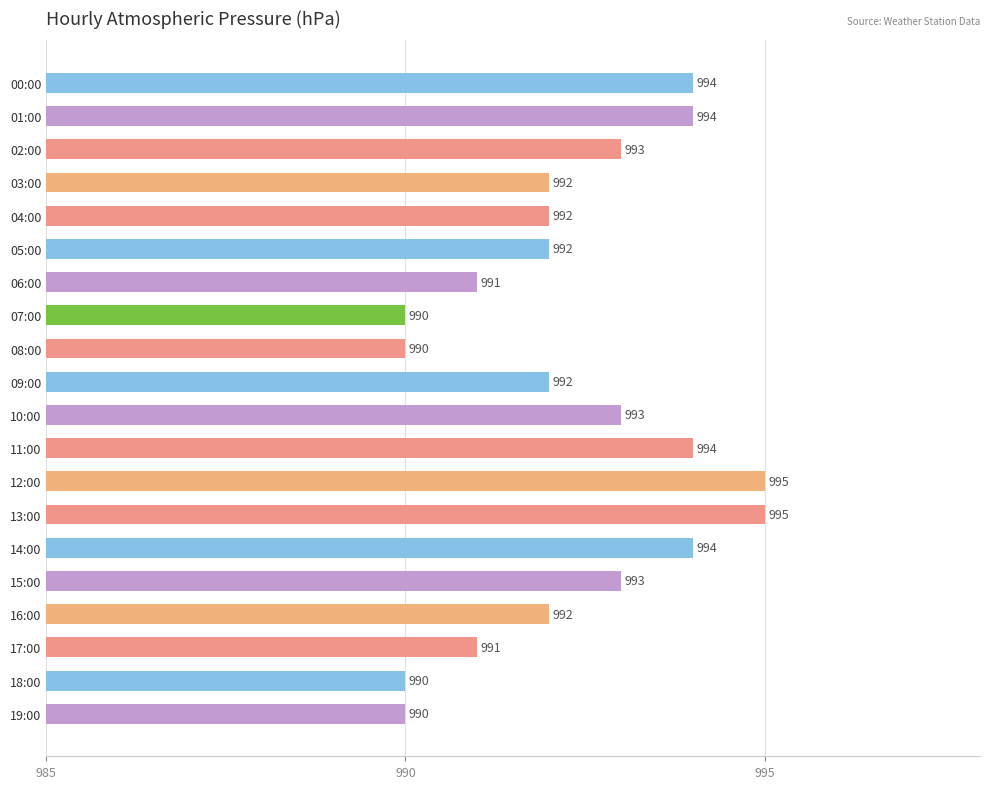

Does the chart contain any negative values?

No